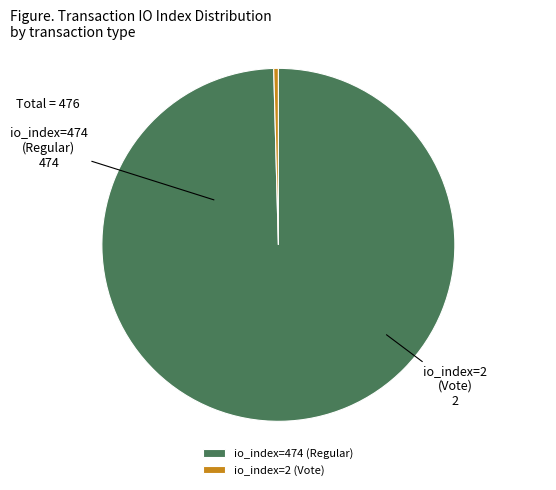

Between io_index=2 (Vote) and io_index=474 (Regular), which is larger?

io_index=474 (Regular)